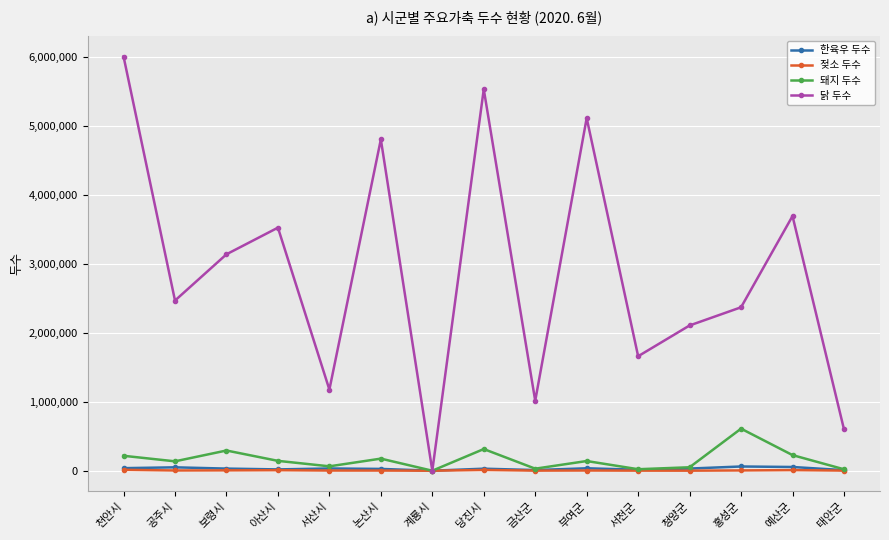

At how many categories does at least one series exceed 2834758?

7